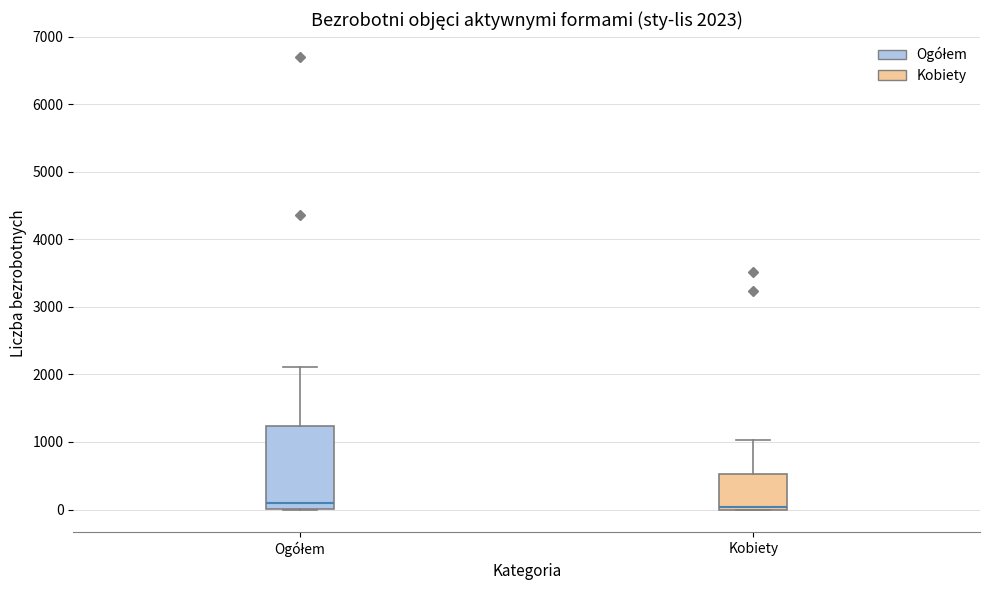

Comparing the boxes themselves (not the whiskers), which one is the tallest?

Ogółem